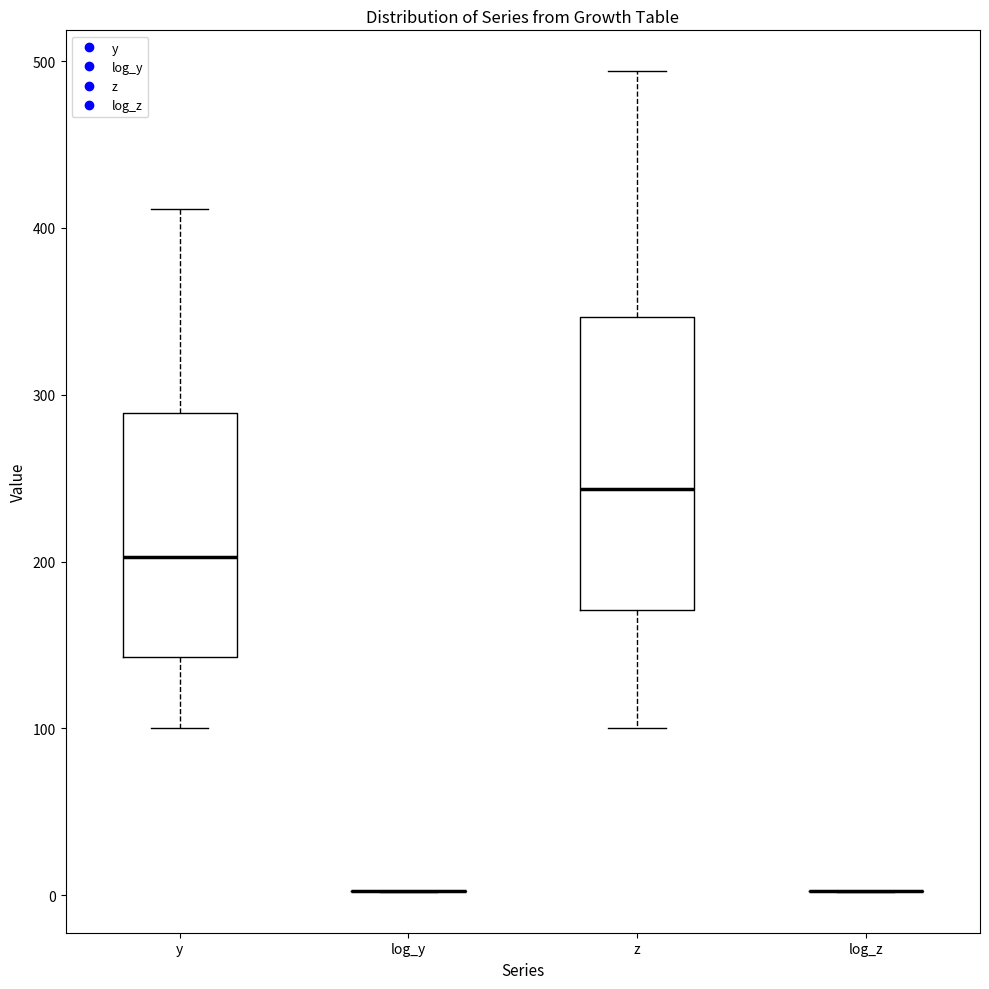

Comparing the boxes themselves (not the whiskers), which one is the tallest?

z